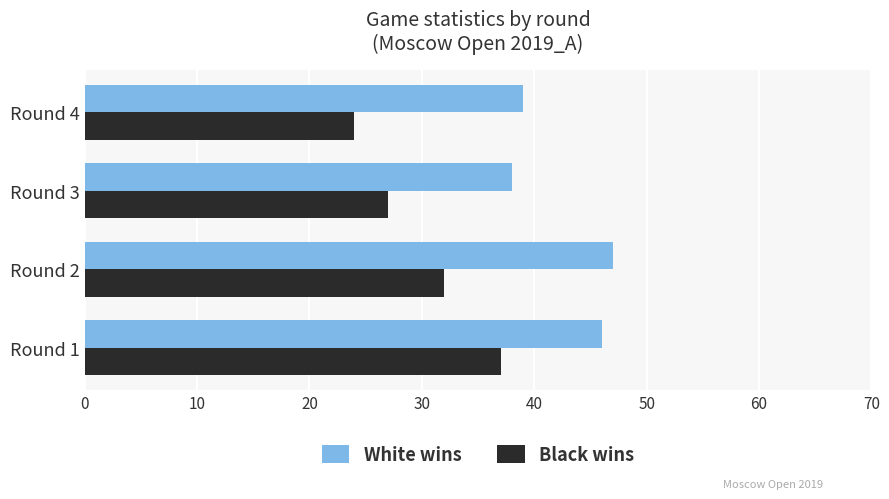

True or false: White wins has a value of 39 at Round 4.

True